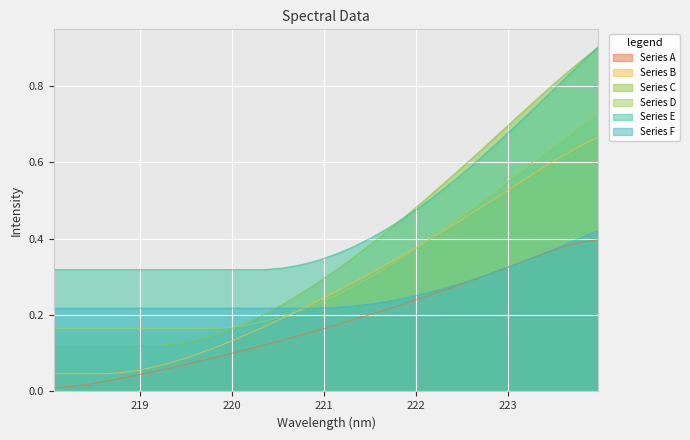

What is the label of the 30th point from the right?

218.442